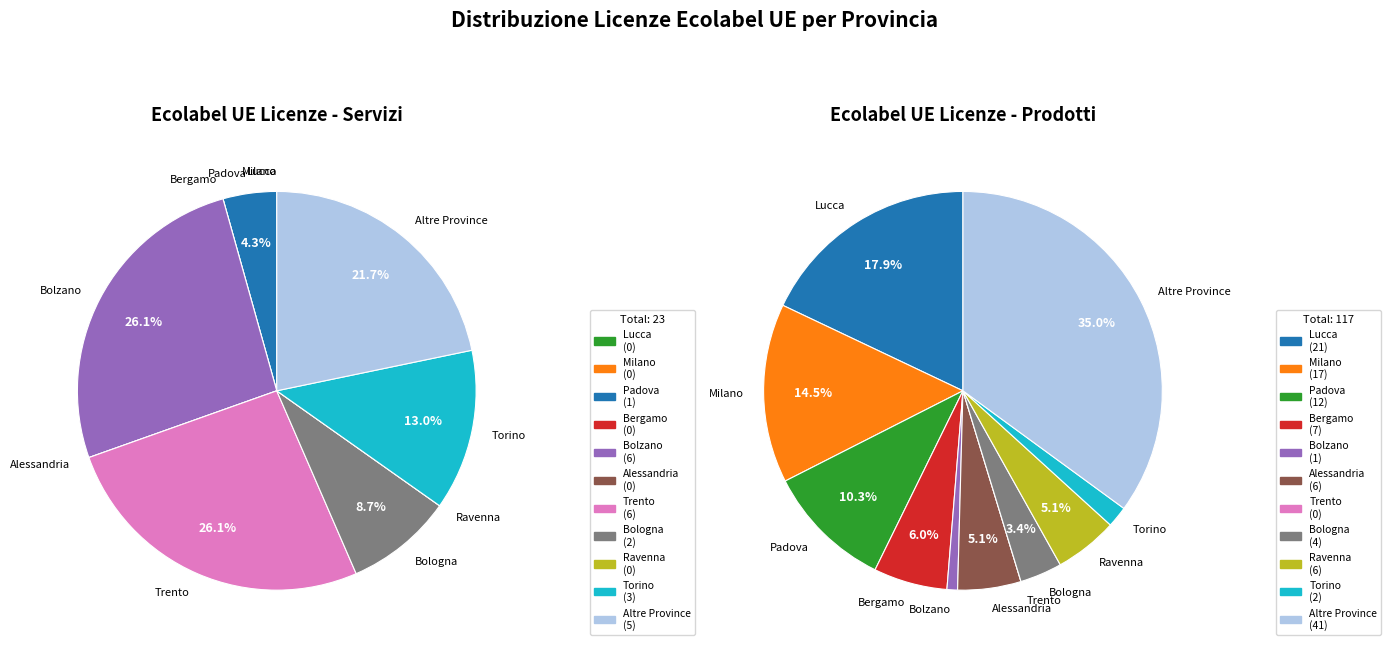

Rank the series by their maximum value, from highest to lowest.

N° Licenze Ecolabel UE Prodotti, N° Licenze Ecolabel UE Servizi